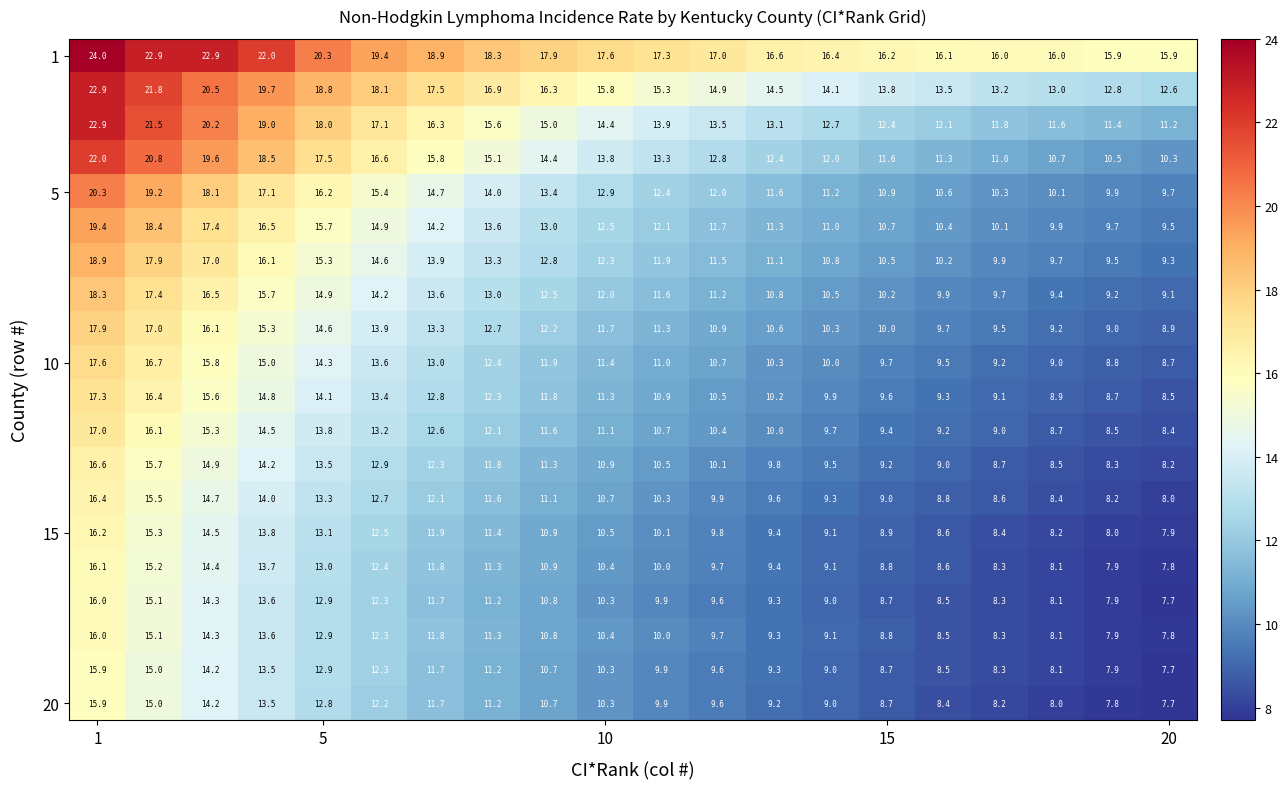

What is the minimum value shown in the chart?

7.7